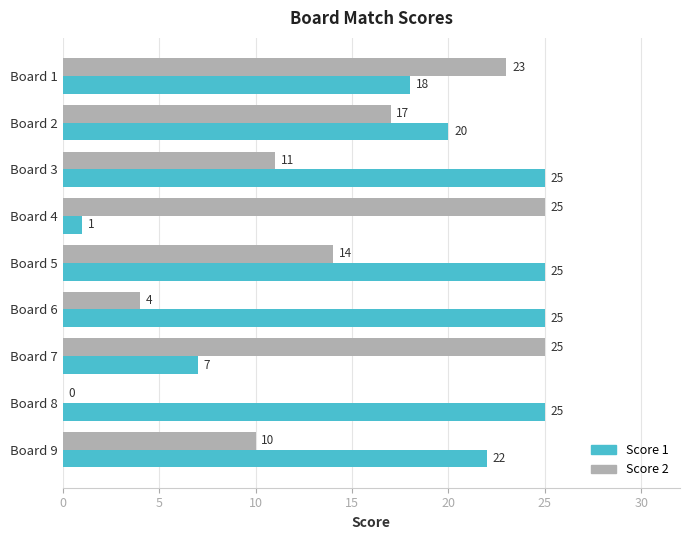

What is the maximum value for Score 1?

25